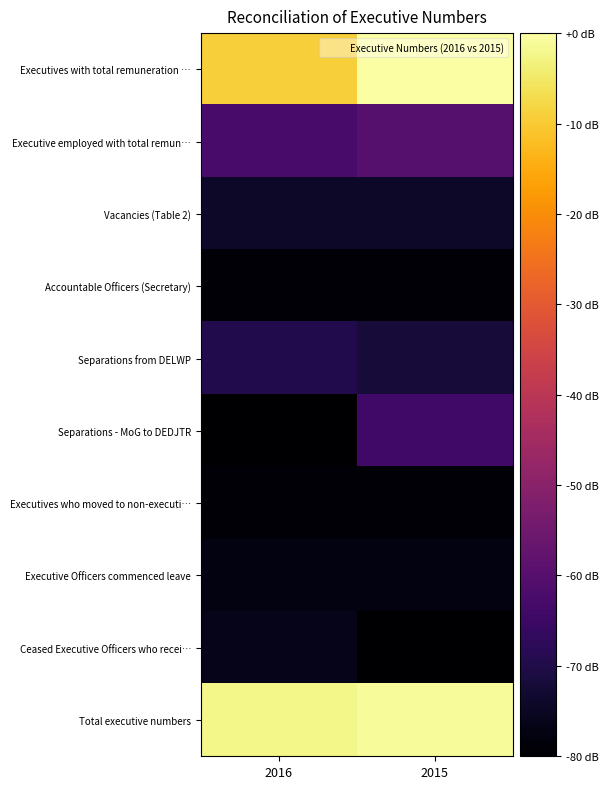

Which series has the largest total across all categories?

Total executive numbers